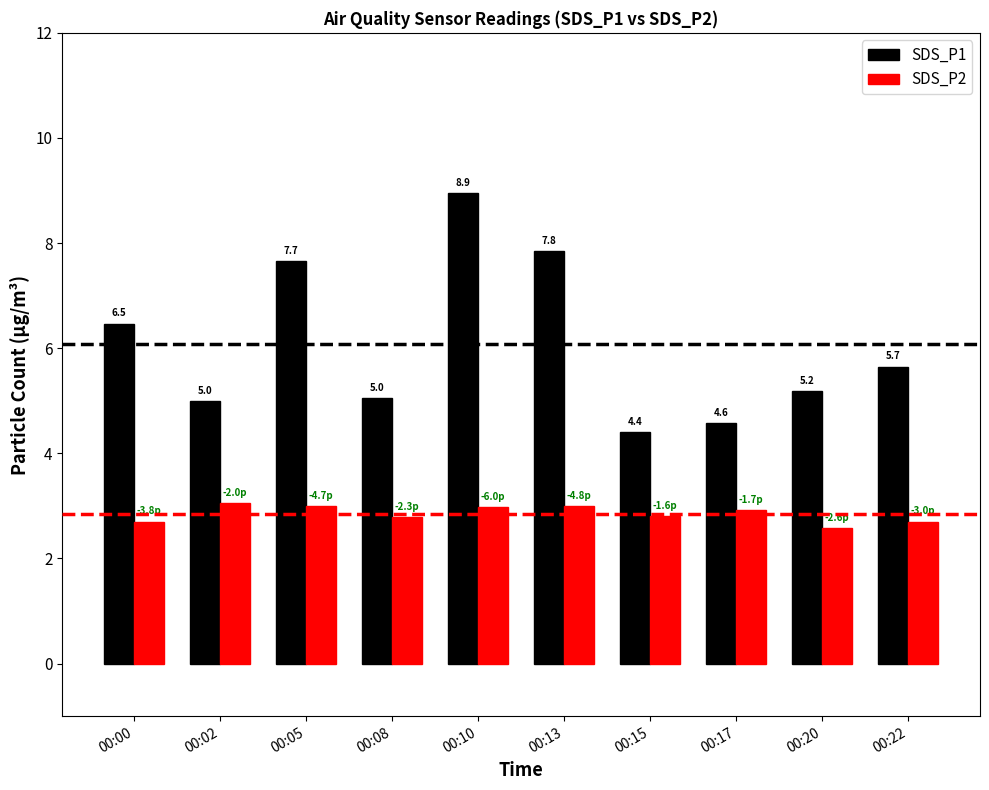

List the series in order of their peak value, lowest first.

SDS_P2, SDS_P1